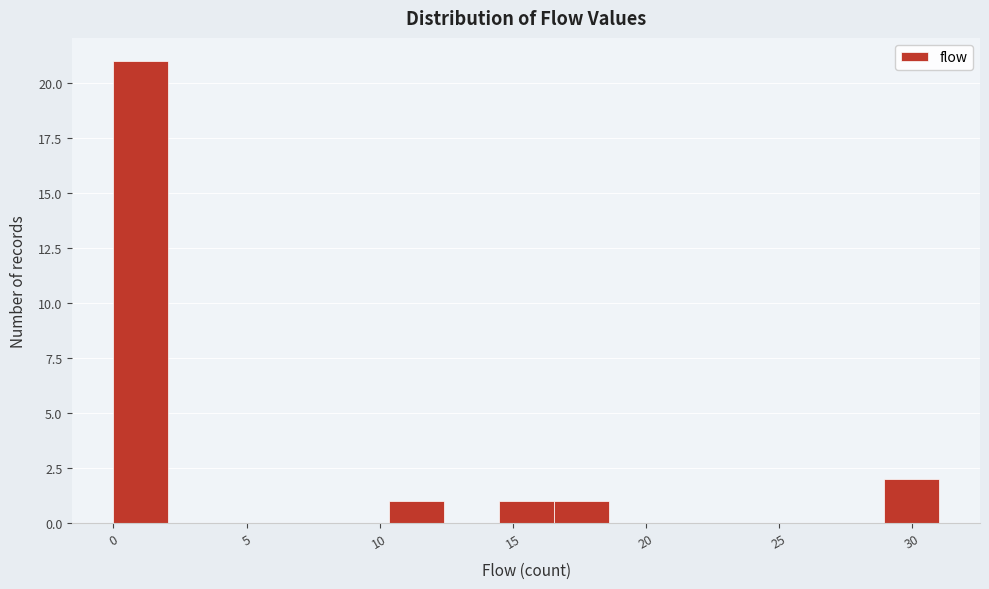

How tall is the bar that spans 16.5 to 18.5 on the x-axis? Neither the bar edges nor the heights are printed on the chart, so give them approximately, as read against the axes.

1